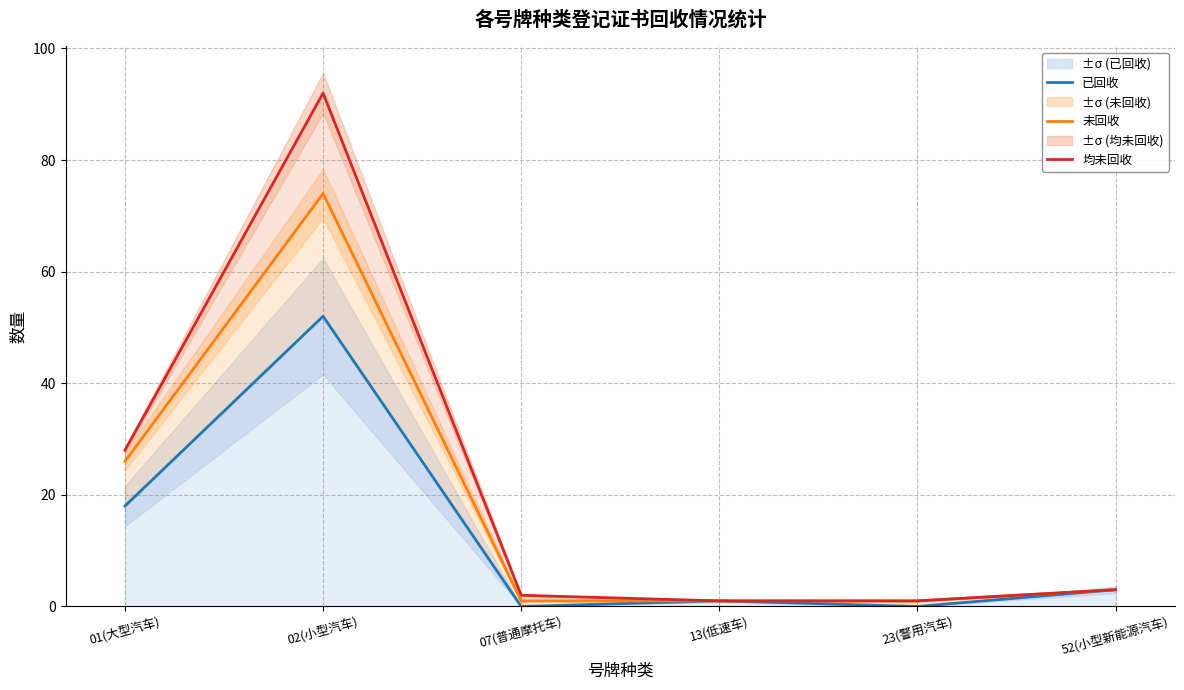

At which category is the sum across all series the highest?

02(小型汽车)